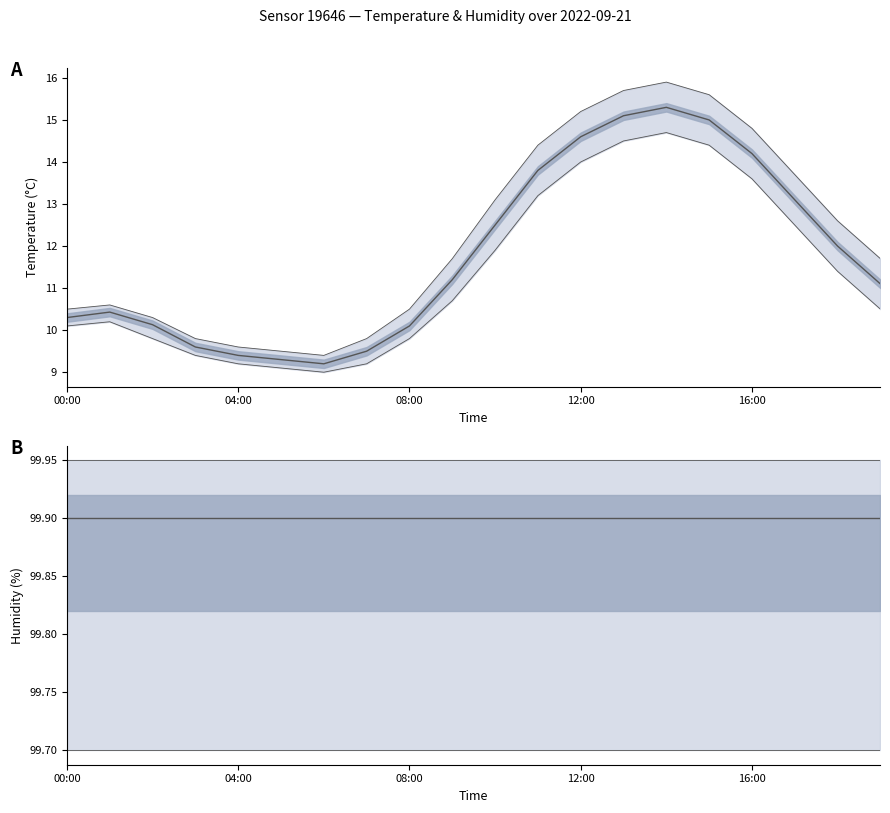

What position from the right is 7?

13